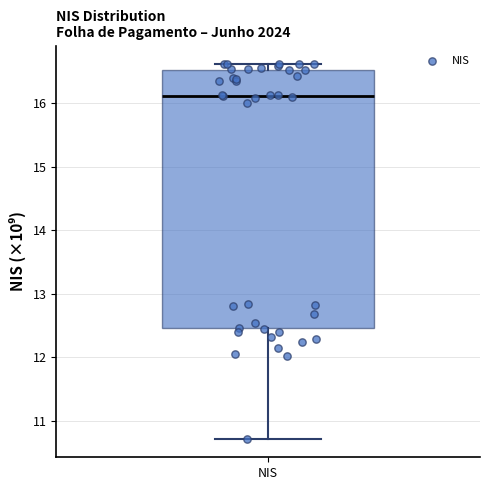

Transcribe this box plot: give where the median line is, the range the box spans, and where the two whiskers end, as read against the y-axis. The values are not printed on the chart, so give them approximately, as read against the axis.

median 16.1, box 12.5 to 16.5, whiskers 10.7 to 16.6